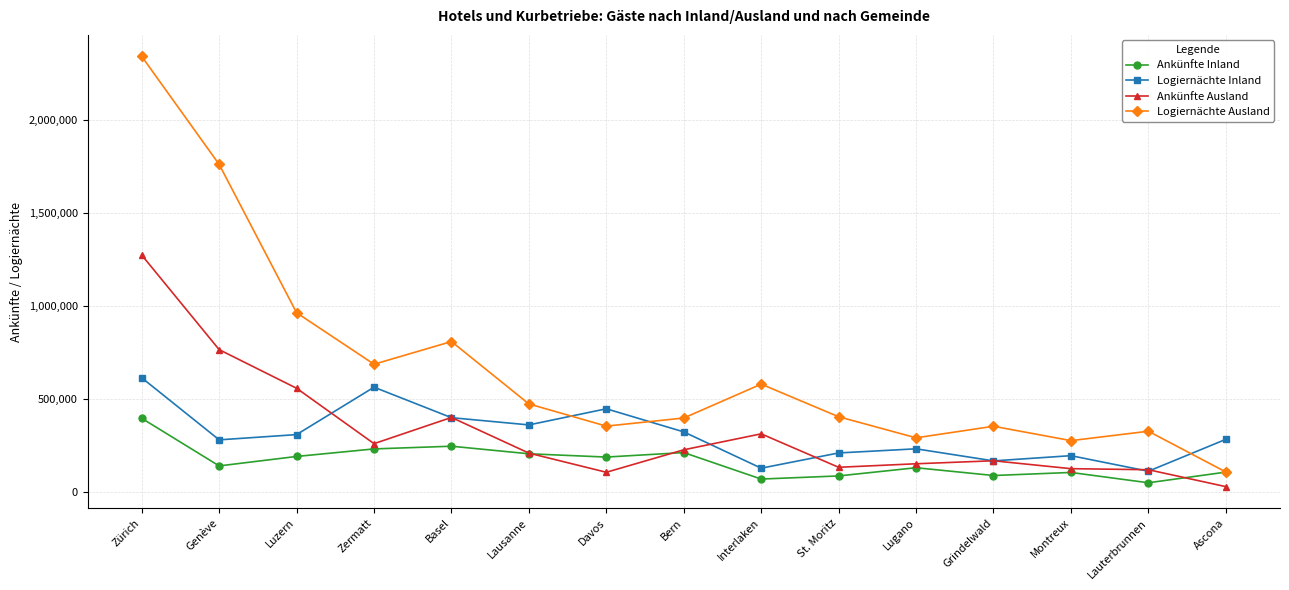

At which label does Logiernächte Ausland first exceed 402873?

Zürich